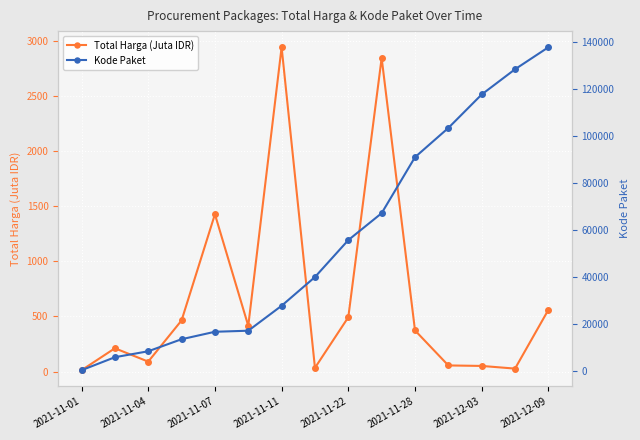

Reading left to right, list all the values displayed in this chart.

Total Harga (Juta IDR): 12.8	211.6	90.7	464.0	1425.9	414.8	2939.0	34.3	493.0	2841.3	373.4	56.2	51.6	27.4	560.0
Kode Paket: 464.0	5997.0	8530.0	13652.0	16823.0	17272.0	27891.0	40112.0	55826.0	67279.0	91101.0	103541.0	117783.0	128516.0	137876.0